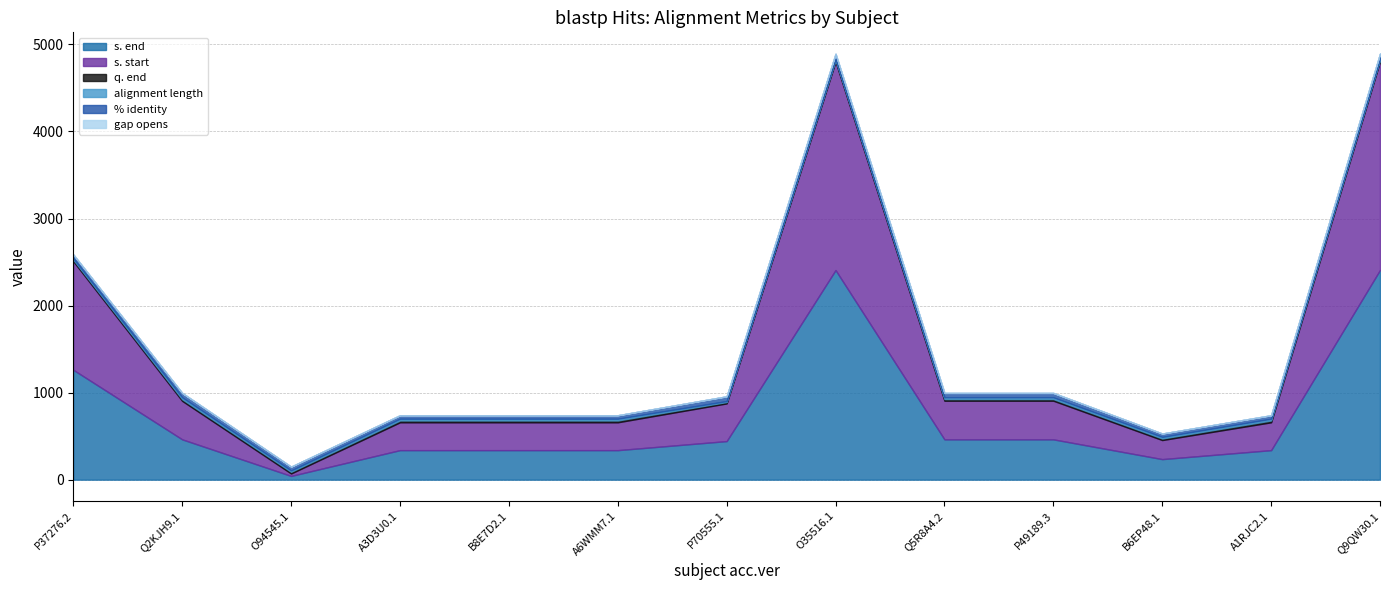

How many gap opens values are between 0 and 1?

13